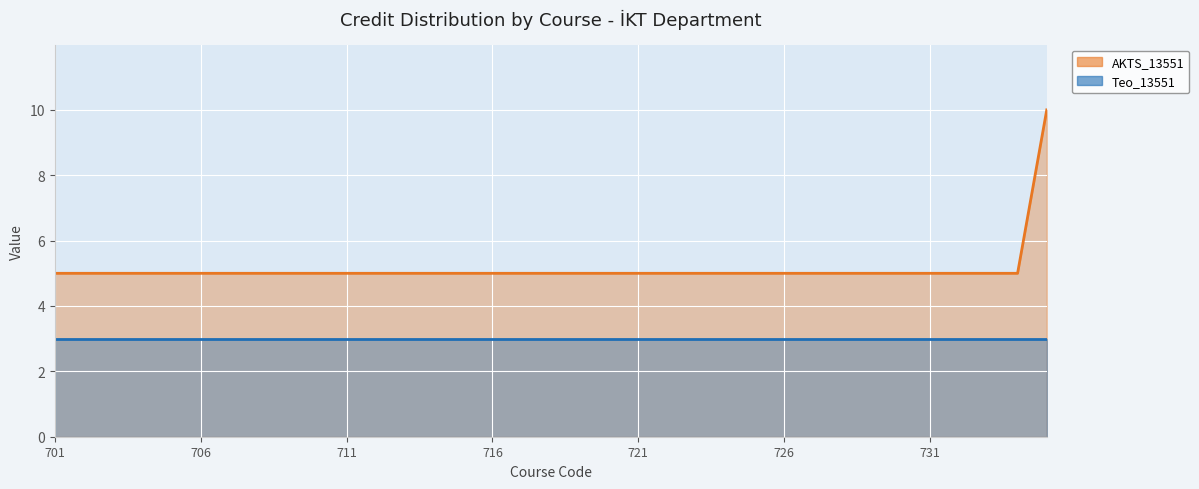

Which has a higher value, 726 or 708?

726